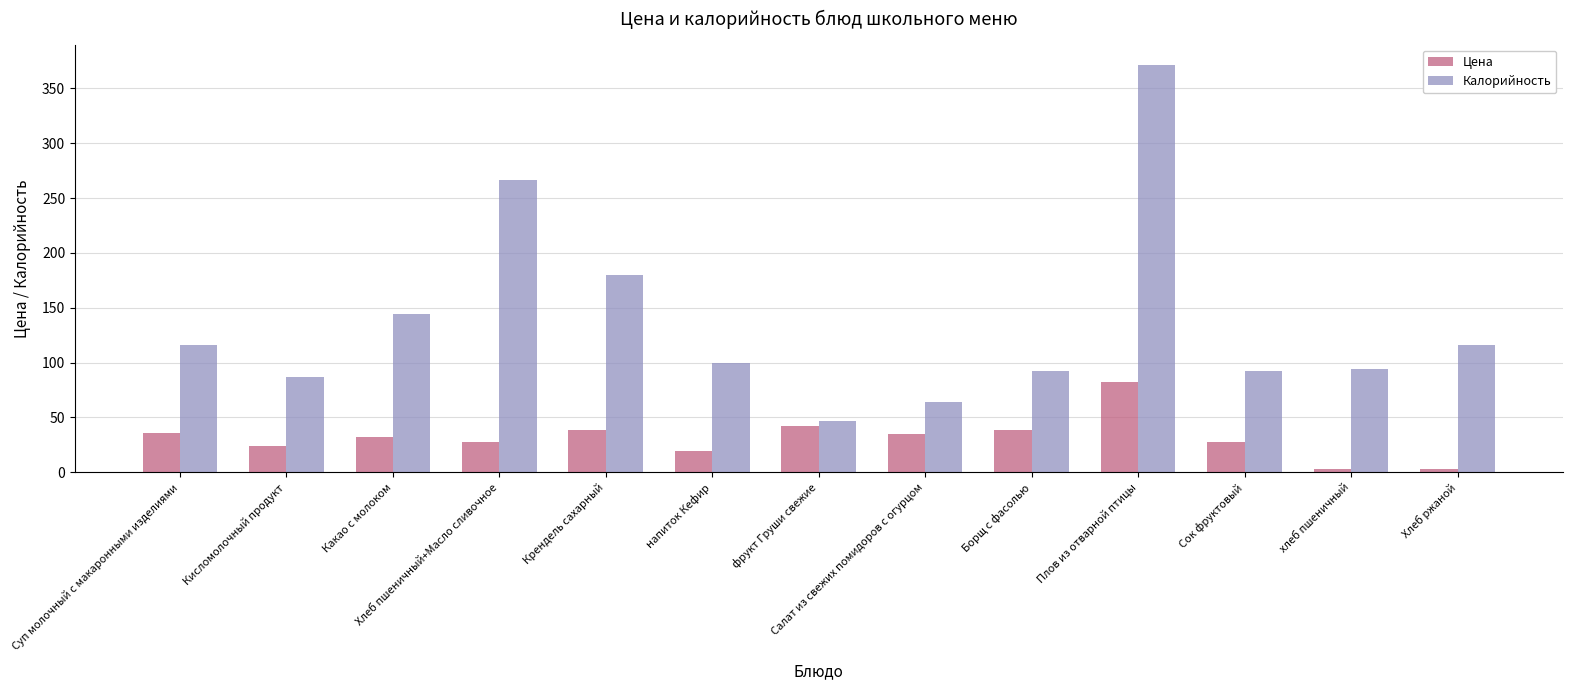

Rank the series at Салат из свежих помидоров с огурцом from lowest to highest value.

Цена, Калорийность